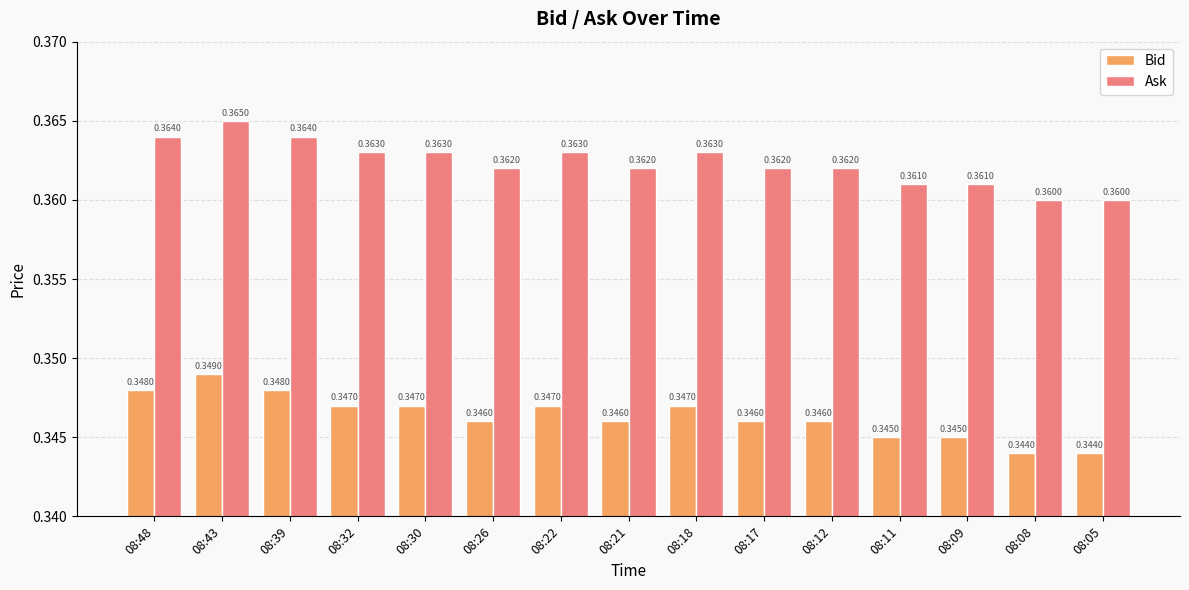

What is the total value across all series at 08:43?

0.7